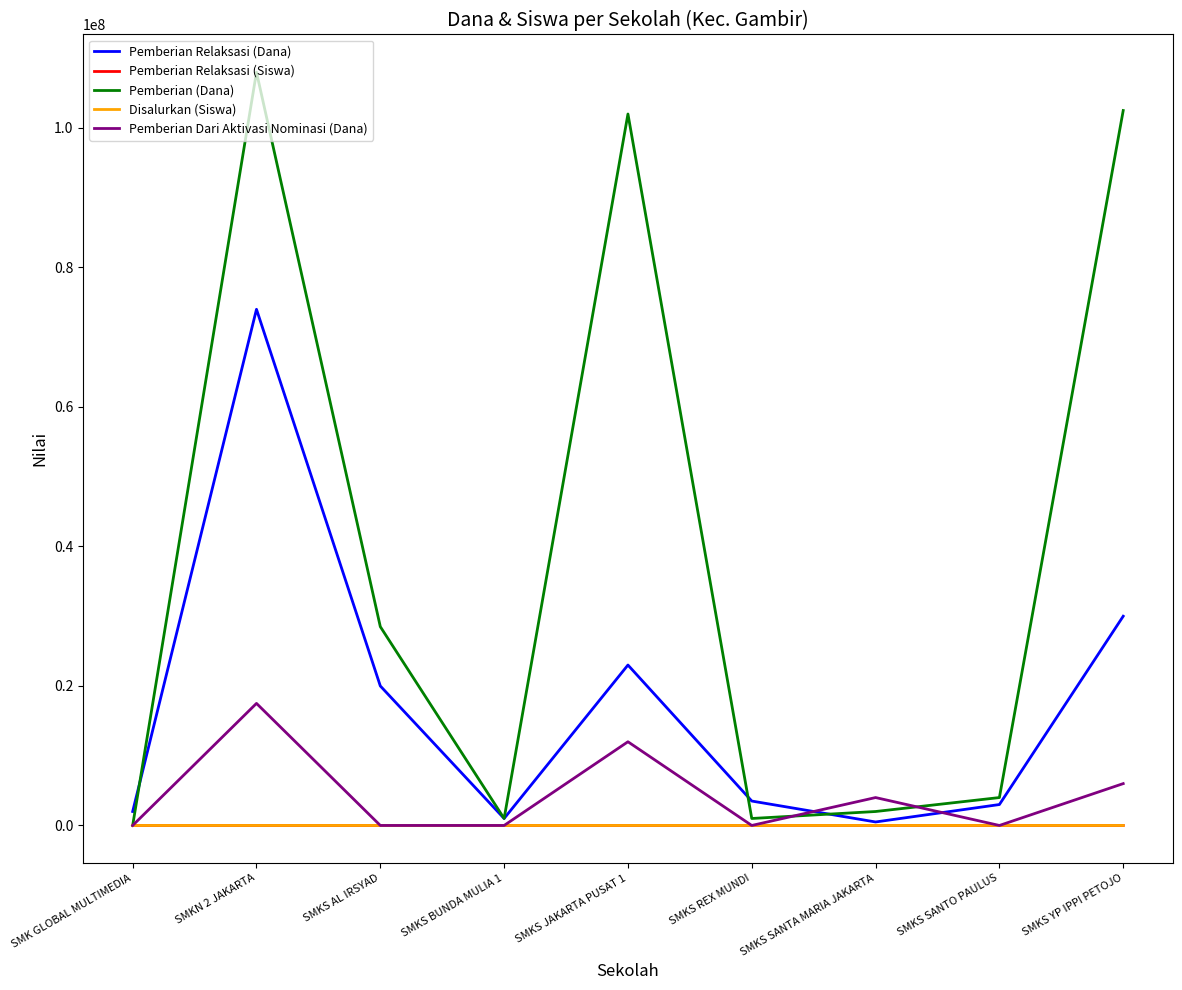

In Pemberian Relaksasi (Dana), how many points are lower than both neighbors (excluding endpoints)?

2